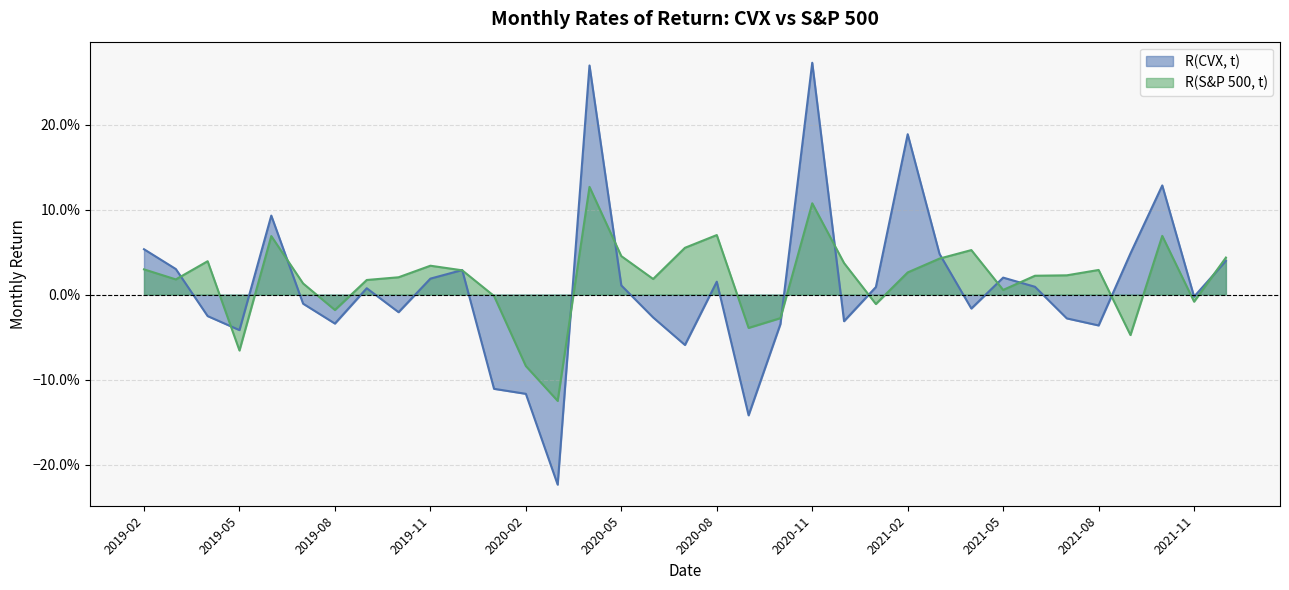

List the series in order of their overall mean, lowest first.

R(CVX, t), R(S&P 500, t)